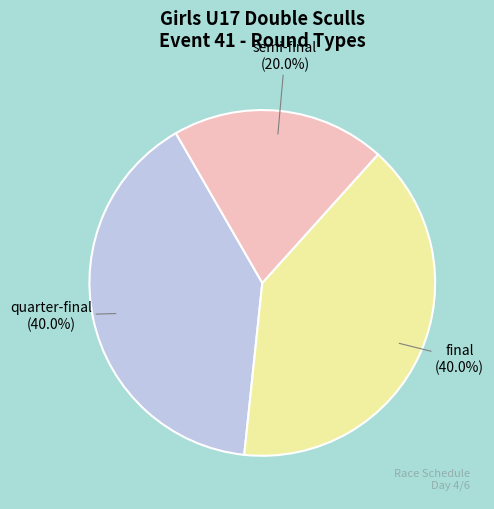

Is there a majority slice in this chart?

No